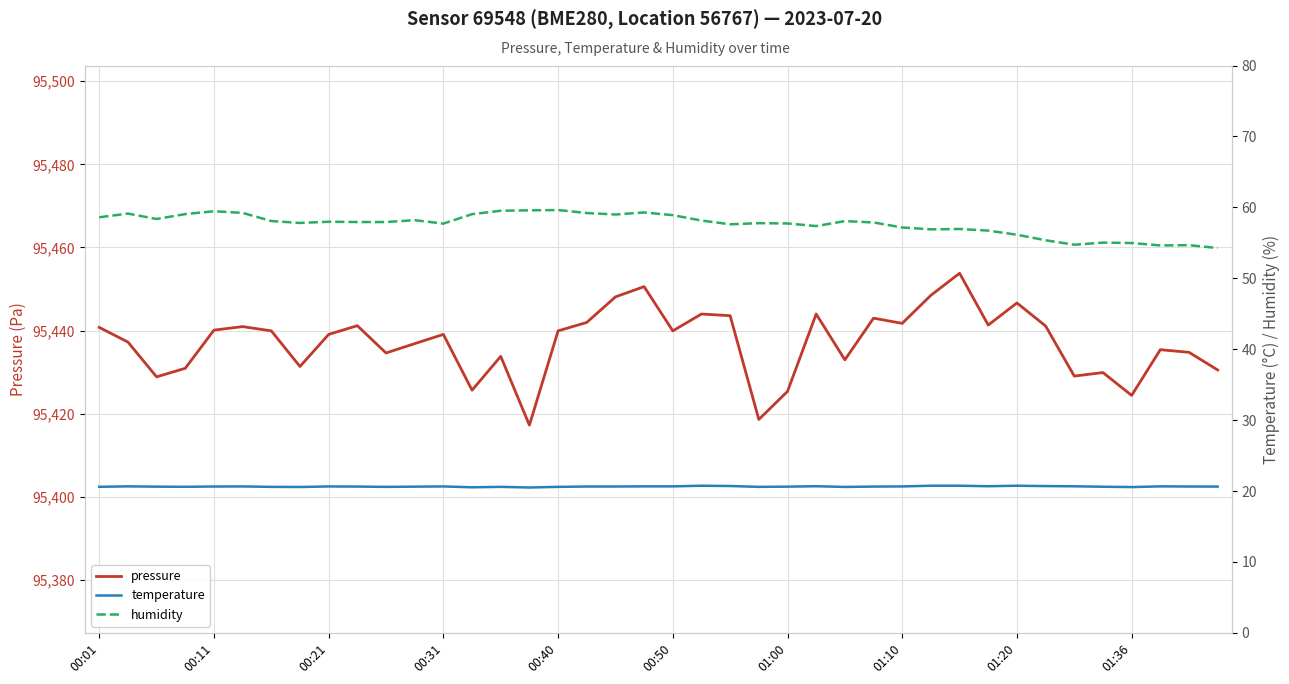

What is the difference between the second highest and second lowest values in the pressure series?

32.0